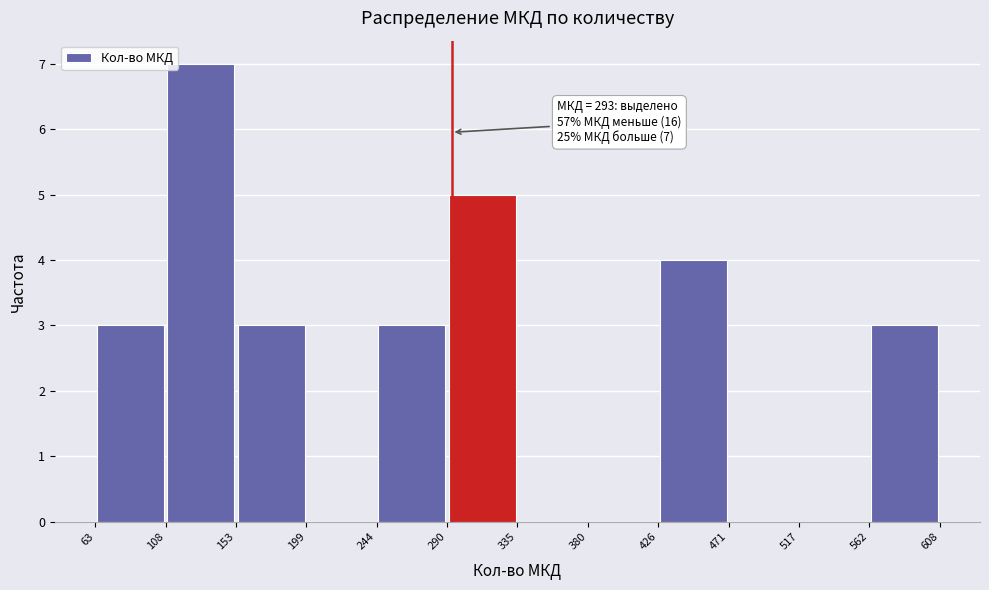

Over which range of the x-axis is the bar tallest?

108 to 153